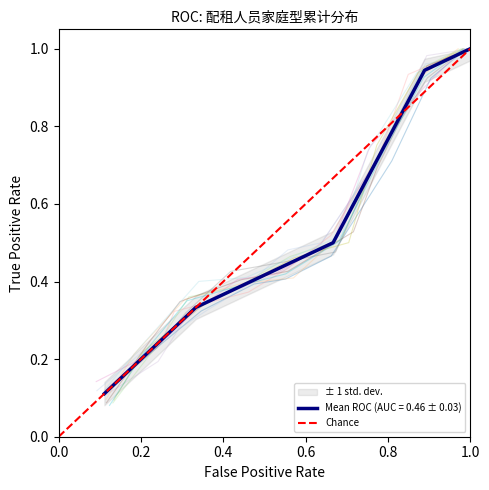

The chart shows a value of 0 at 0.0. True or false?

False